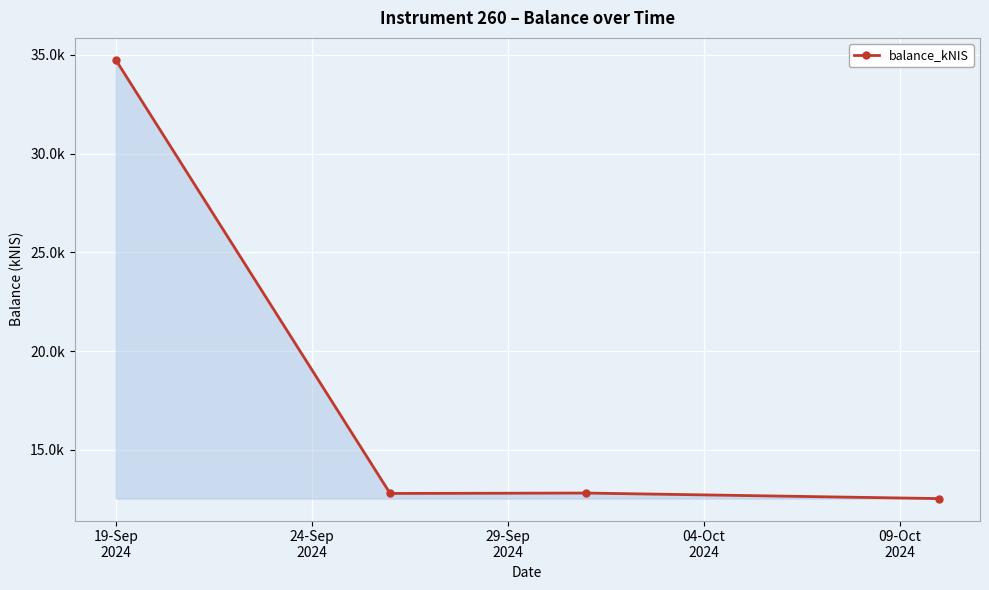

True or false: there are more than 1 points higher than both neighbors.

False